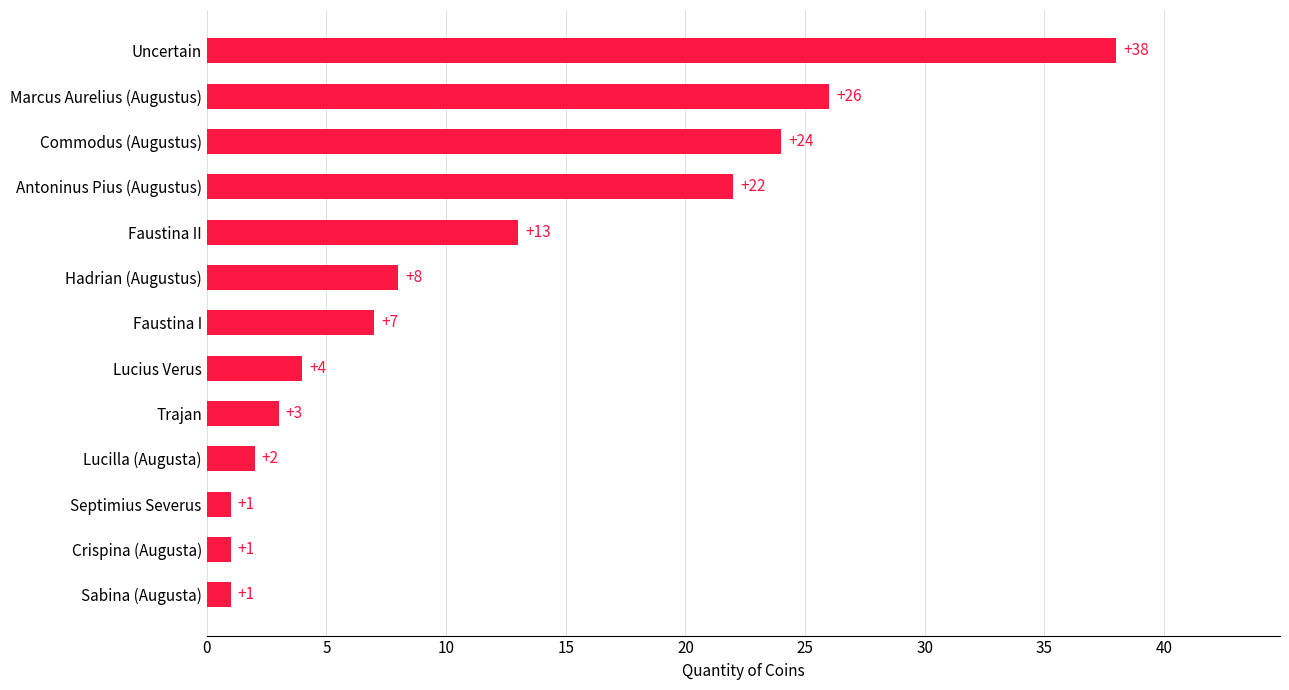

Are the bars horizontal?

Yes